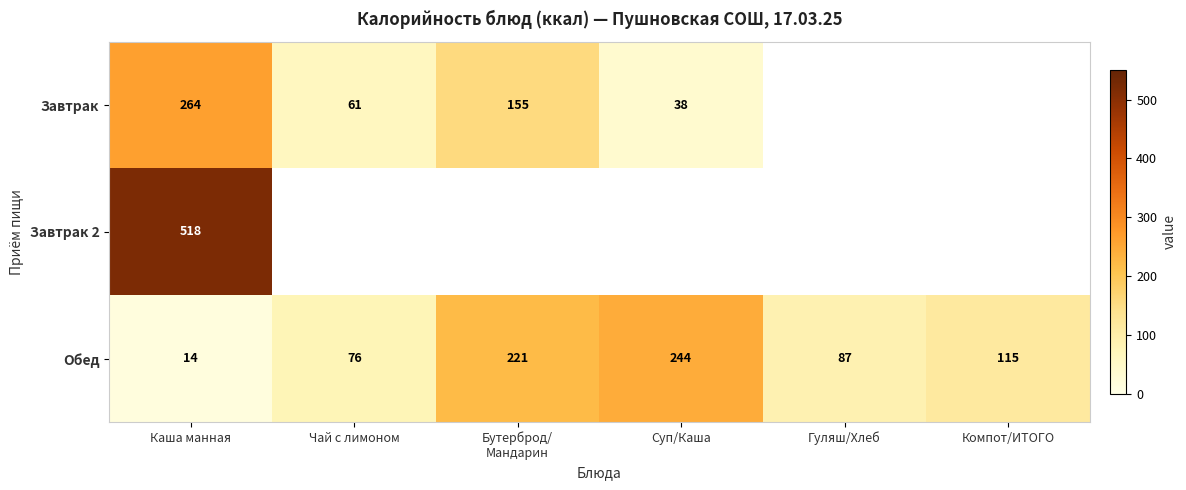

The value of Завтрак 2 at Каша манная is 301. True or false?

False